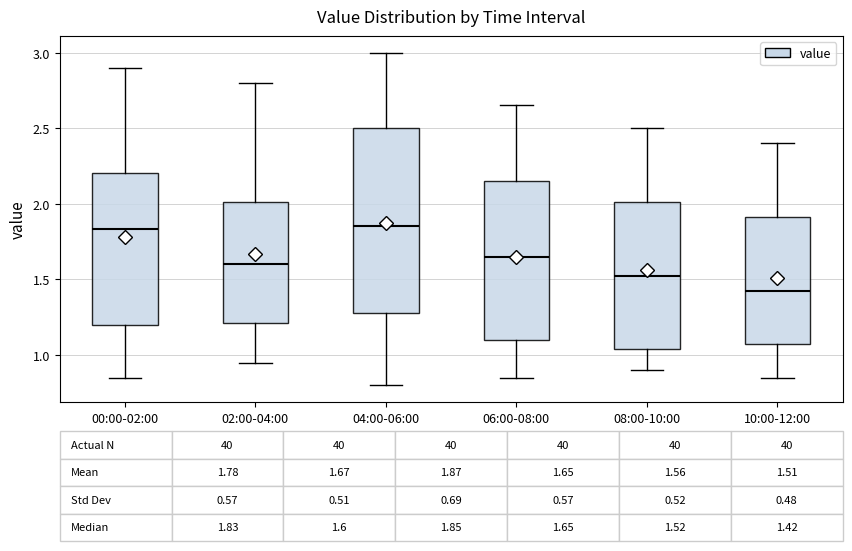

Which box is the tallest, from its lower edge to its upper edge?

04:00-06:00